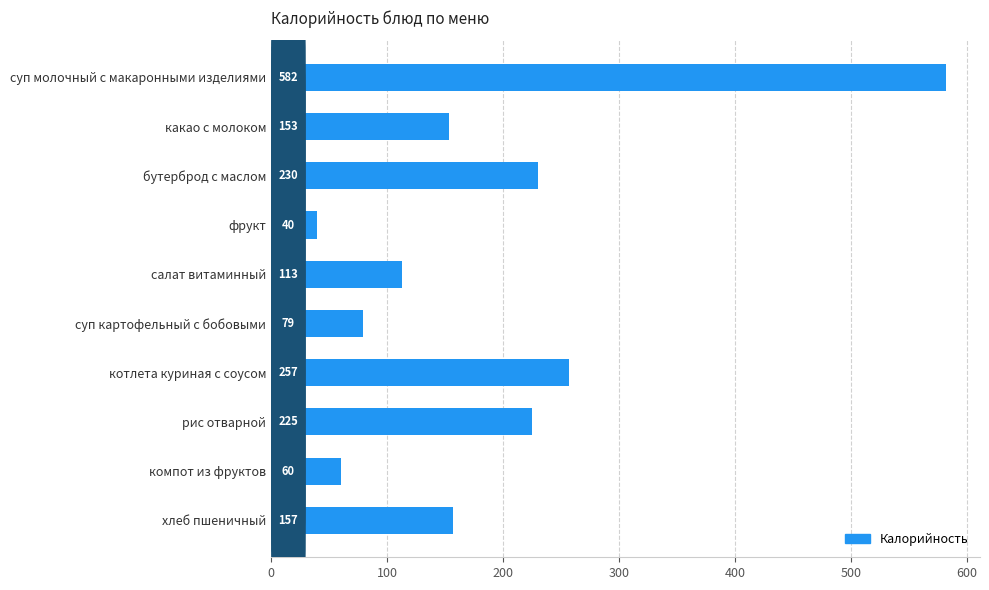

Reading bottom to top, what are all the values shown in this chart?

хлеб пшеничный=157	компот из фруктов=60	рис отварной=225	котлета куриная с соусом=257	суп картофельный с бобовыми=79	салат витаминный=113	фрукт=40	бутерброд с маслом=230	какао с молоком=153	суп молочный с макаронными изделиями=582